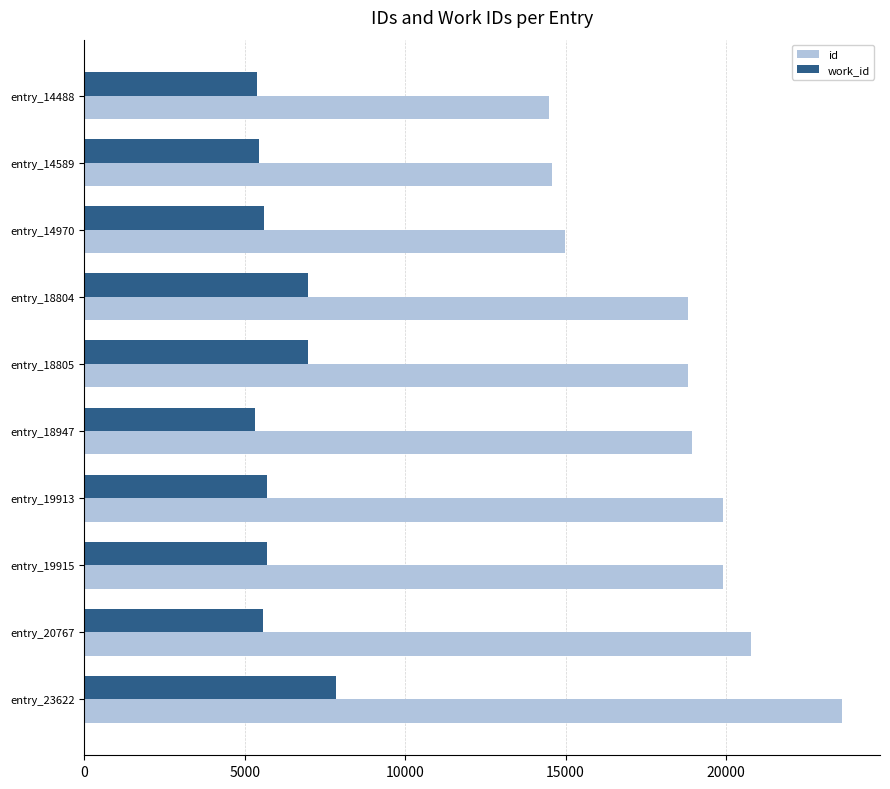

Count the number of data series in this chart.

2